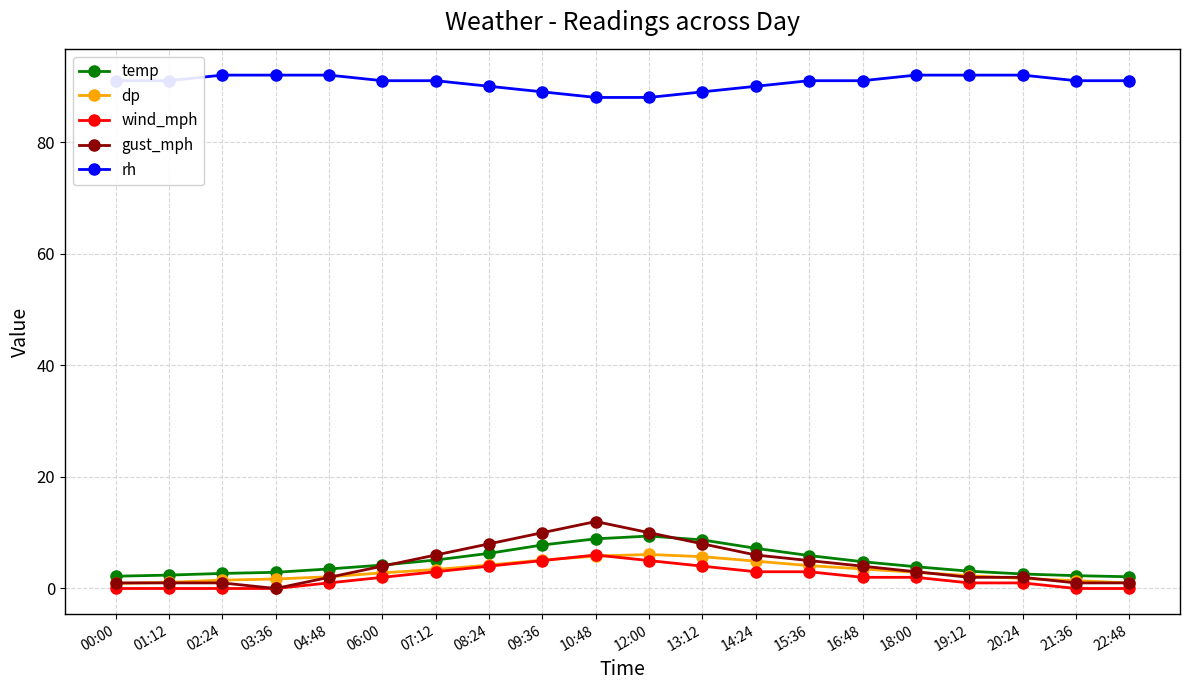

After their last crossing, which series has the higher values: gust_mph or temp?

temp